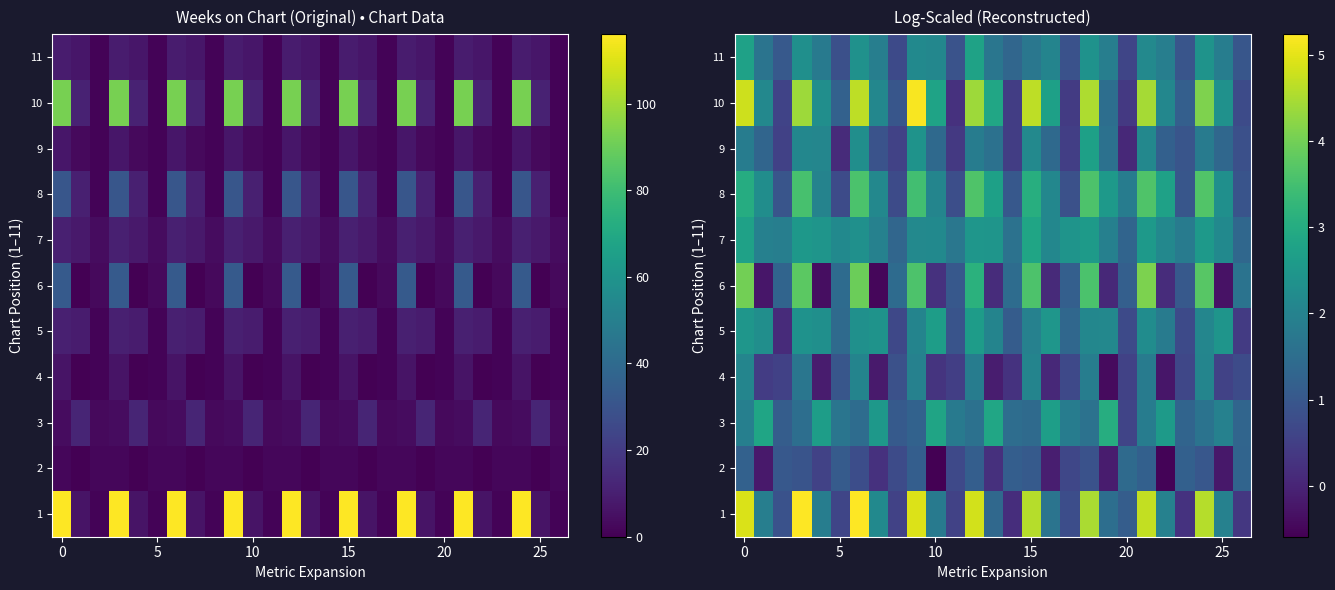

How many values in the 9 series exceed 1?

17